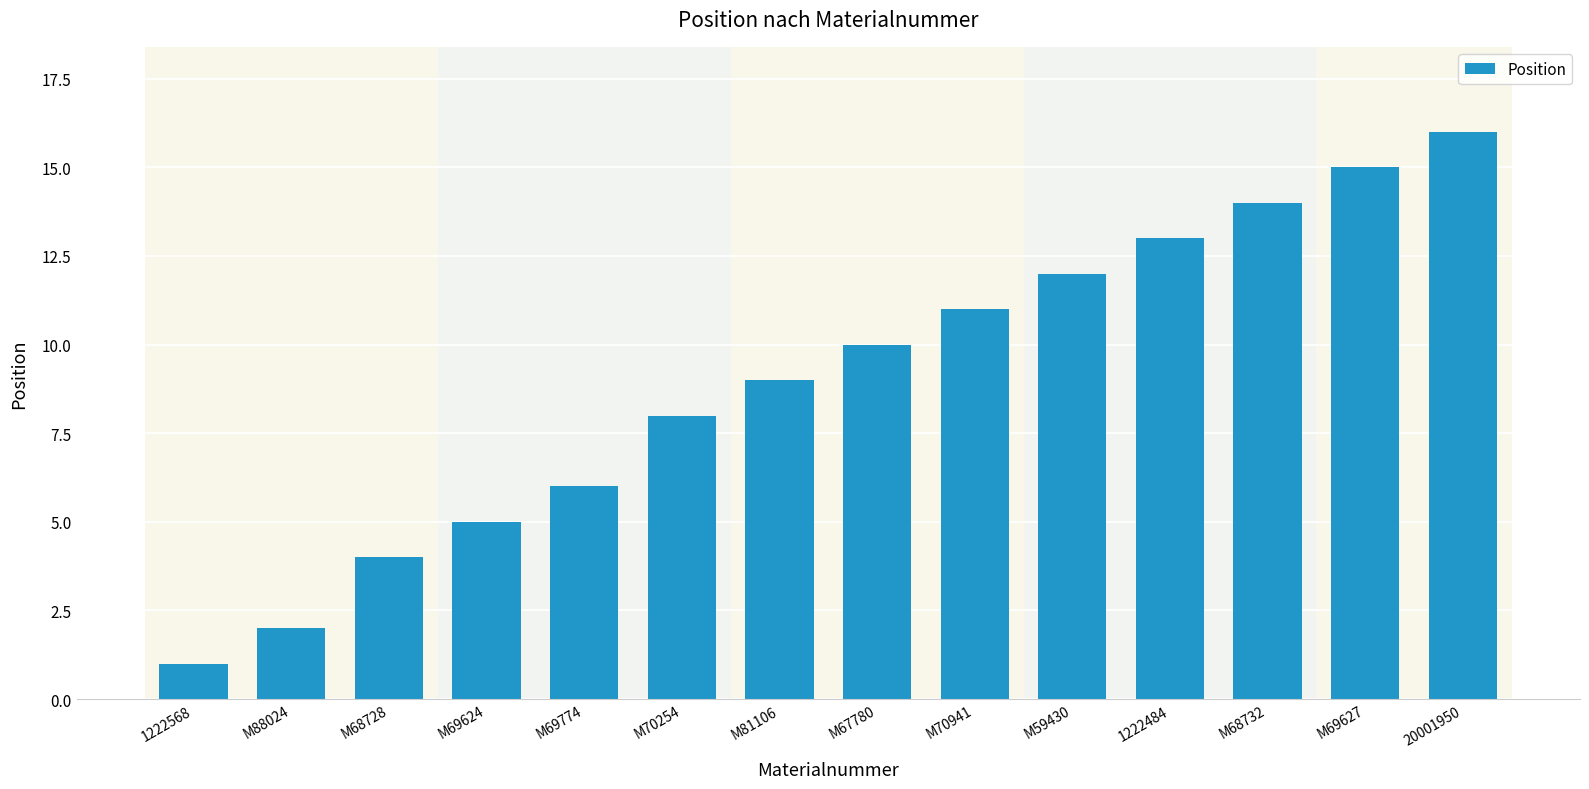

Which has a higher value, M69774 or M69627?

M69627